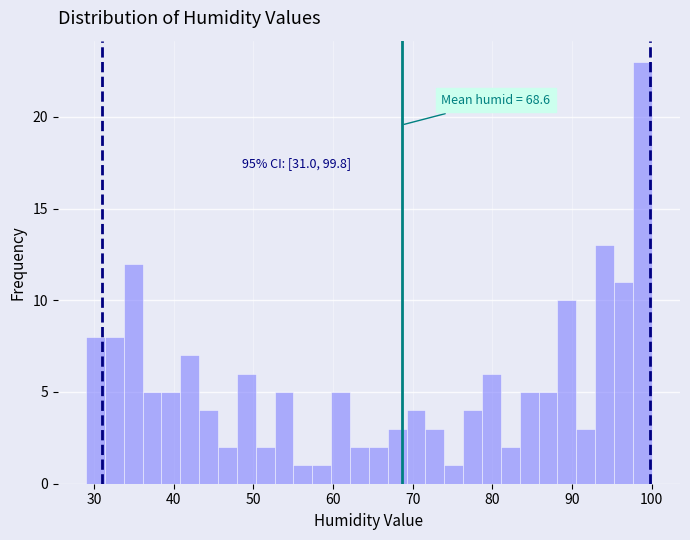

Around what value on the x-axis is the tallest bar? Give the approximate position of its centre, as read against the axis.

99